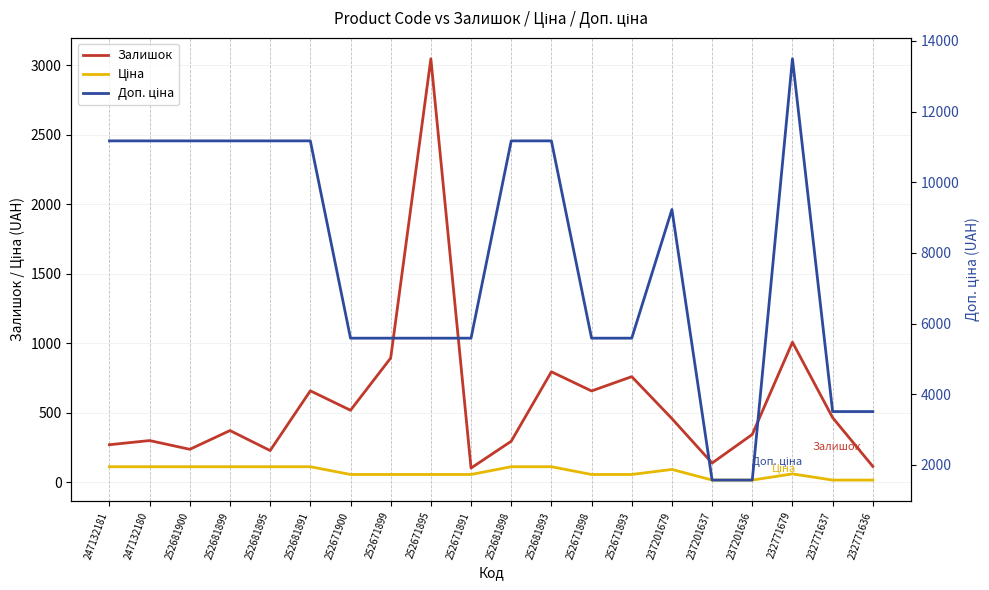

What is the difference between the Залишок values at 232771679 and 252681899?

636.0